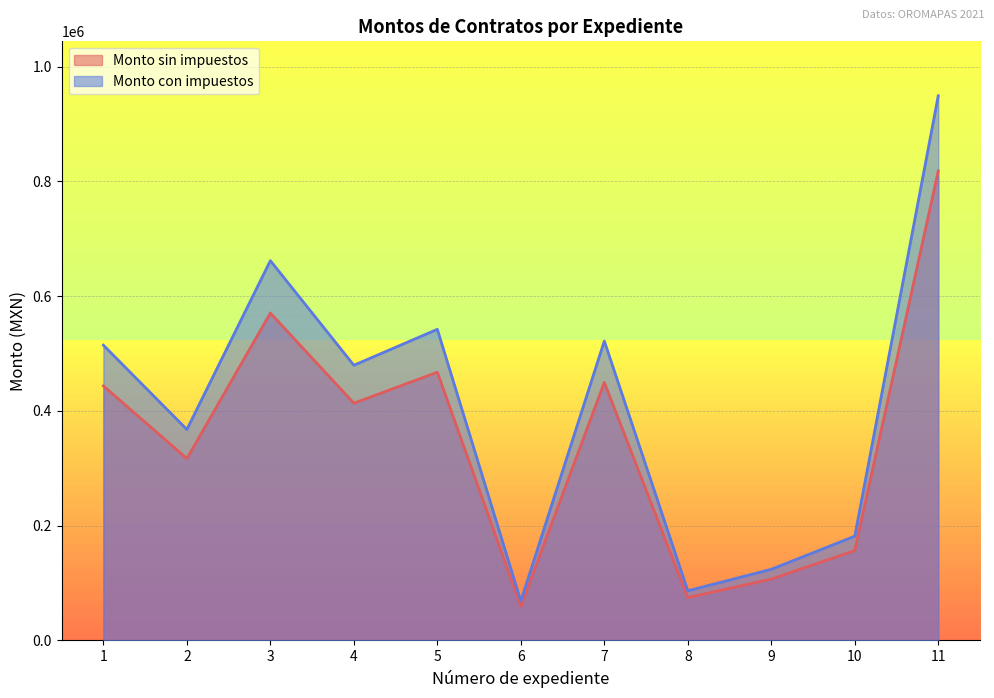

At which category is the sum across all series the highest?

11